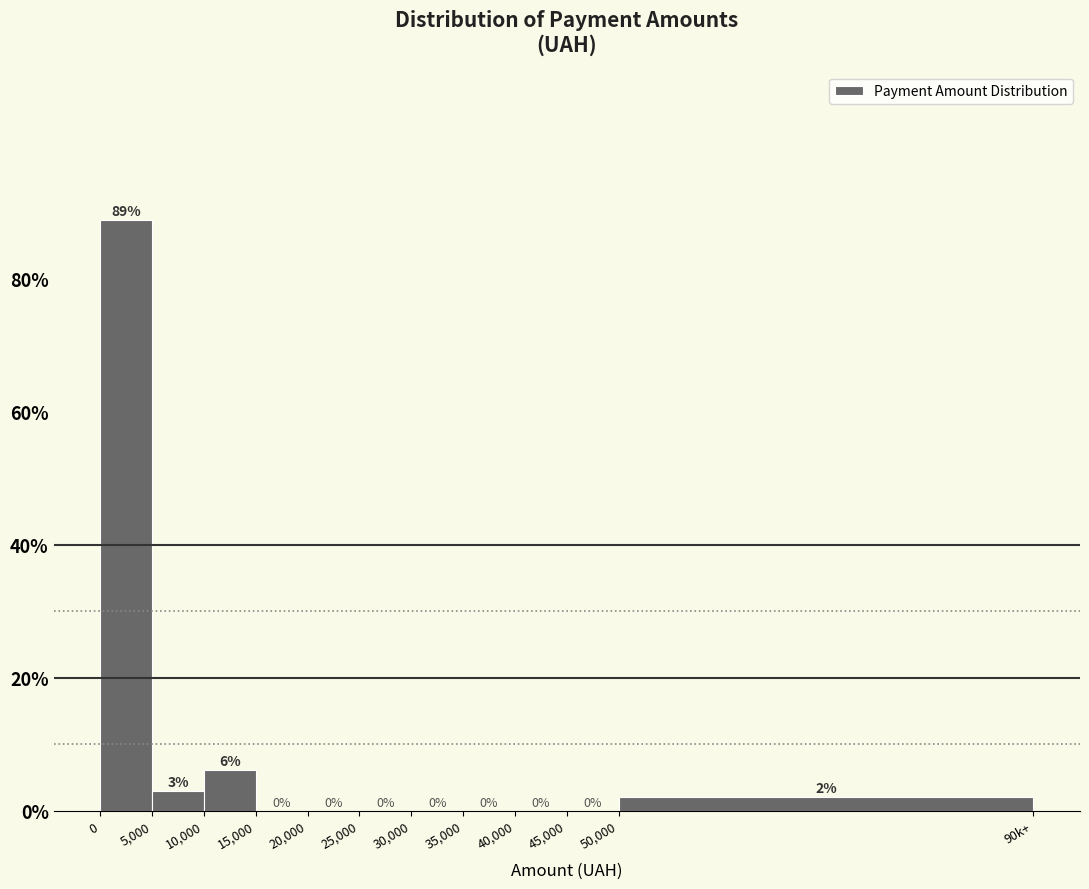

Between 5,000 and 50,000, which is larger?

5,000